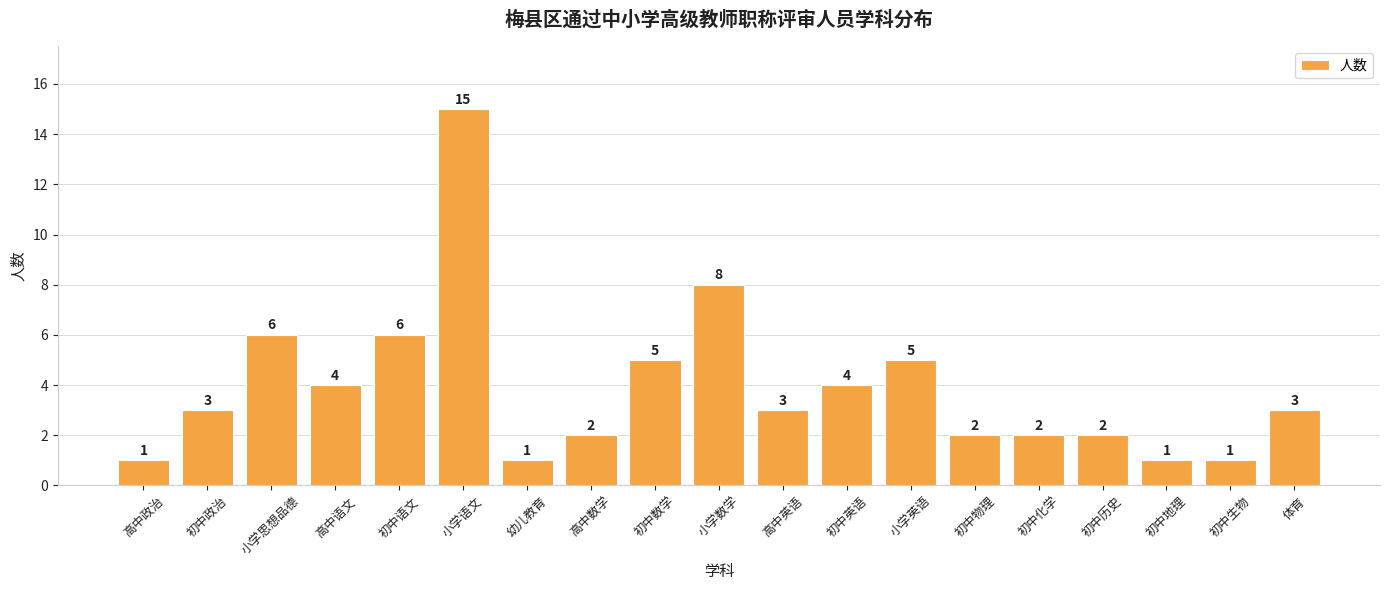

What is the greatest value displayed?

15